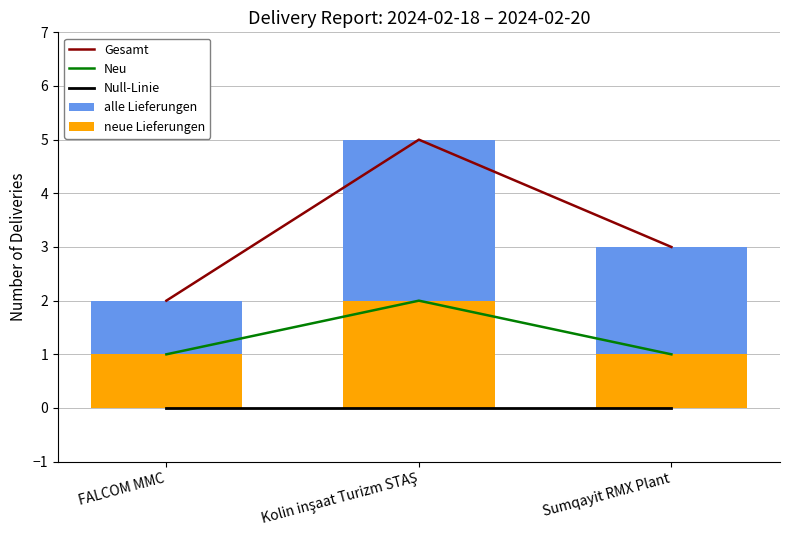

Which category has the highest value in the Null-Linie series?

FALCOM MMC